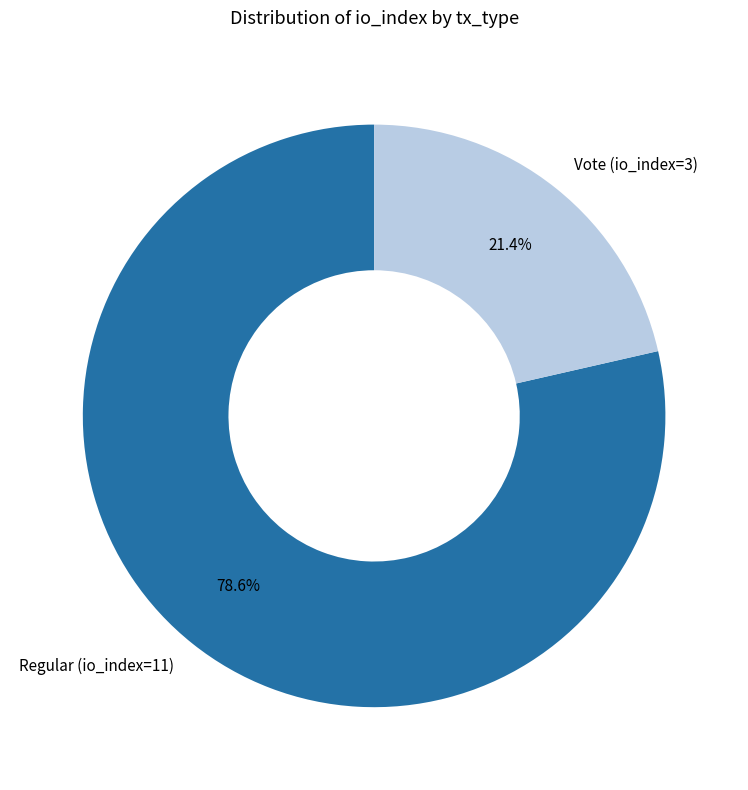

How many segments does this pie chart have?

2